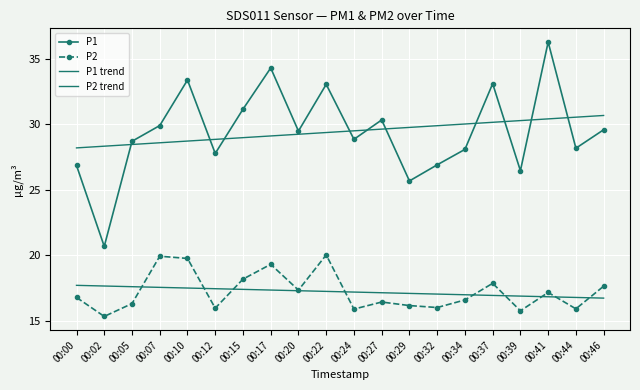

What is the value of the P2 point at the 9th from the left?

17.3